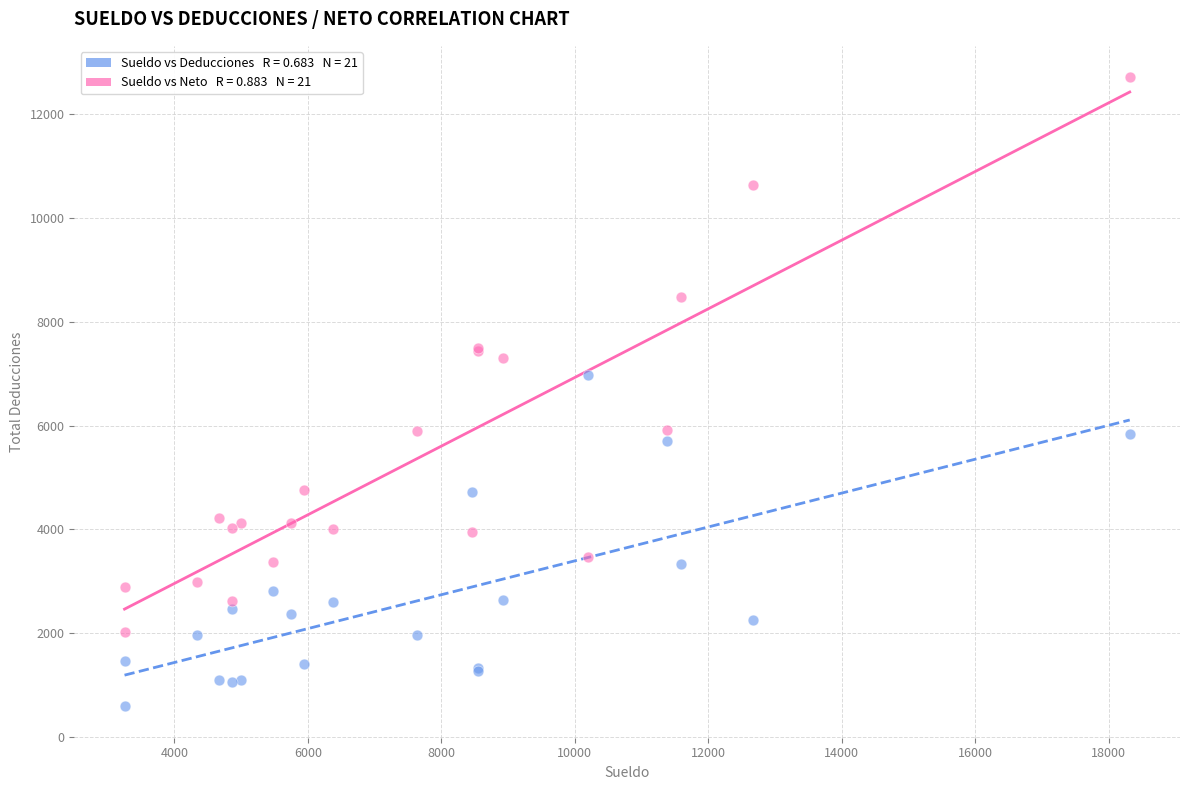

Across all series, what Y value is closest to 6650?

6966.7